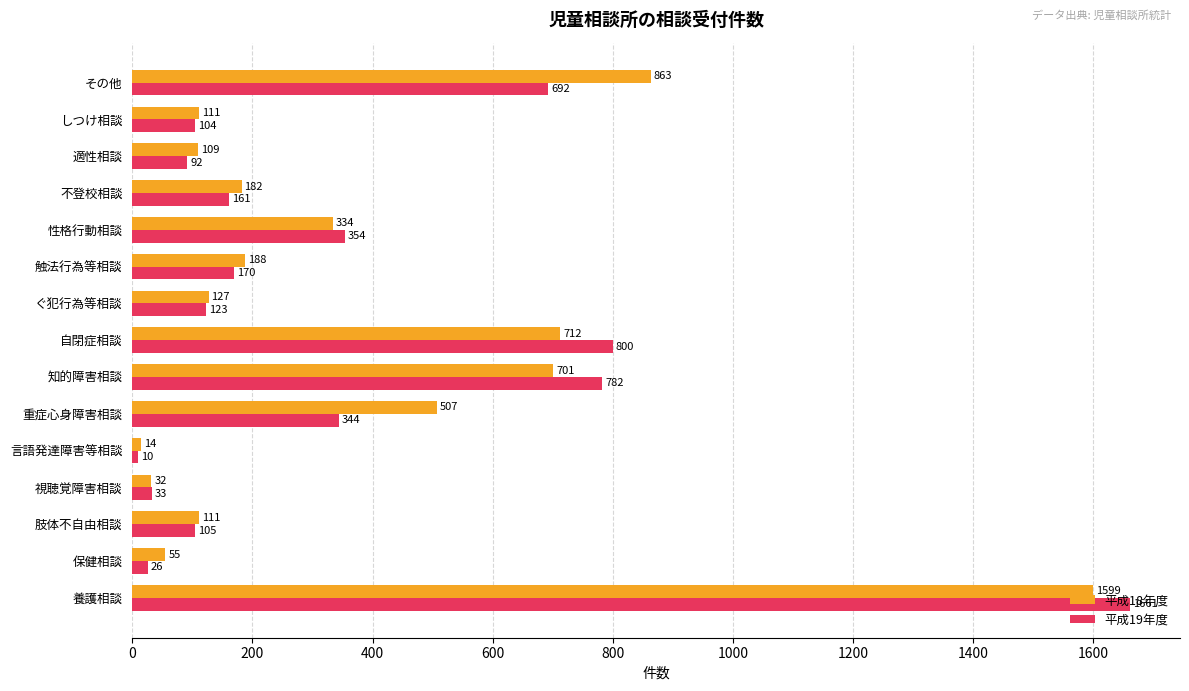

Which series has the largest range (max minus min)?

平成19年度